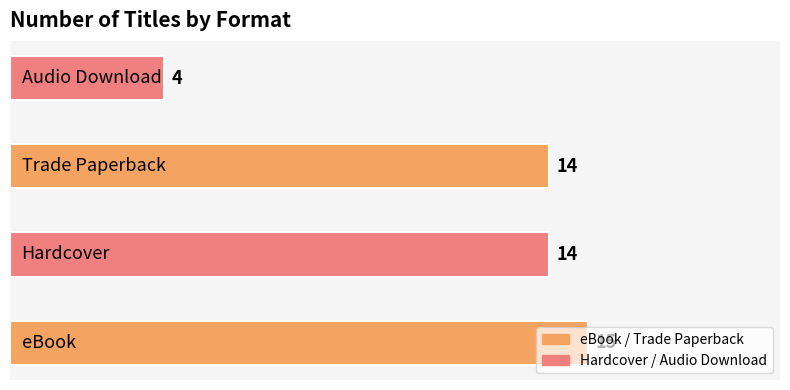

What is the difference between the maximum and minimum values?

11